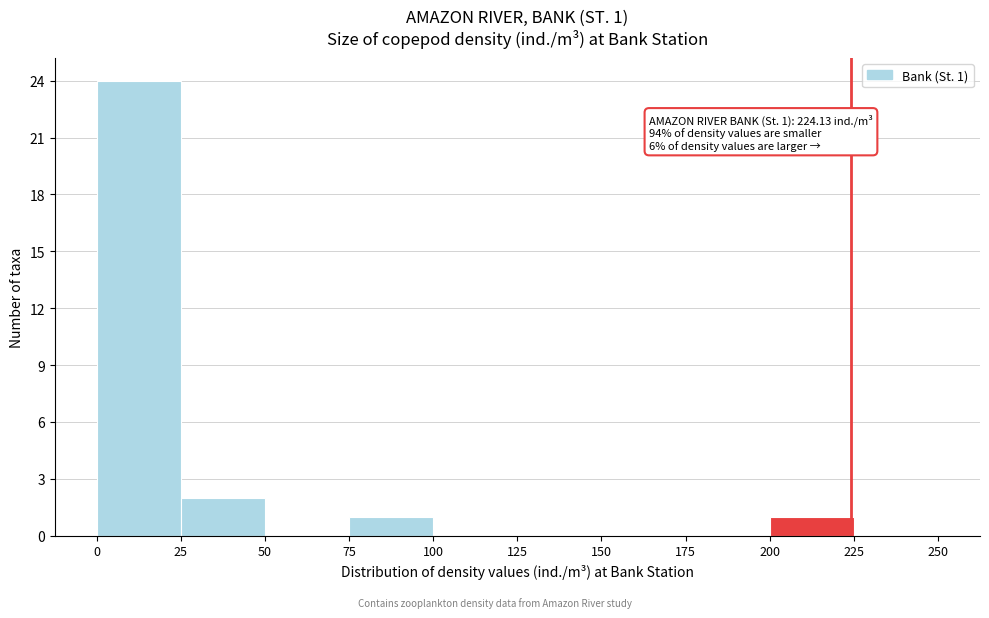

Which range on the x-axis has the tallest bar?

0 to 25